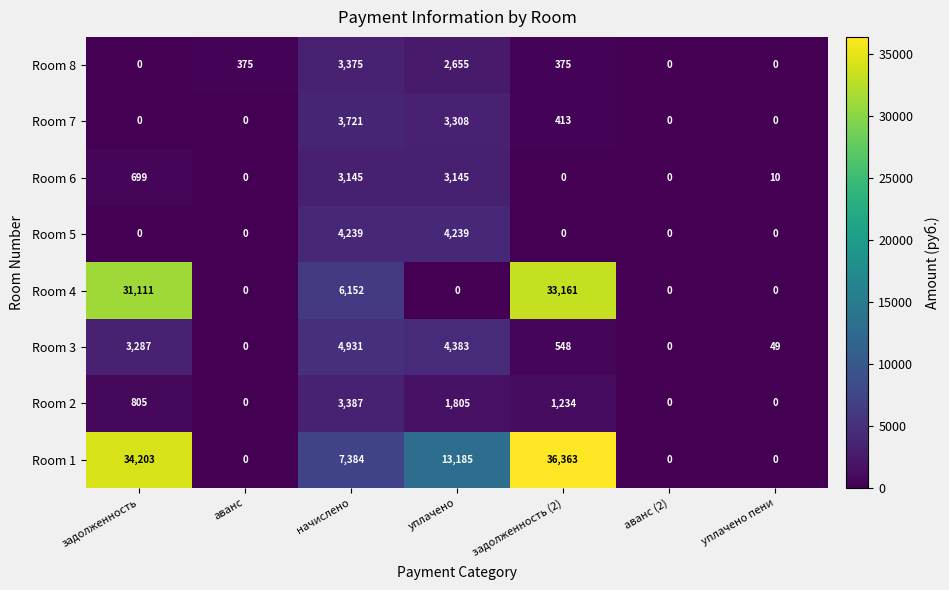

List the series in order of their peak value, highest first.

Room 1, Room 4, Room 3, Room 5, Room 7, Room 2, Room 8, Room 6